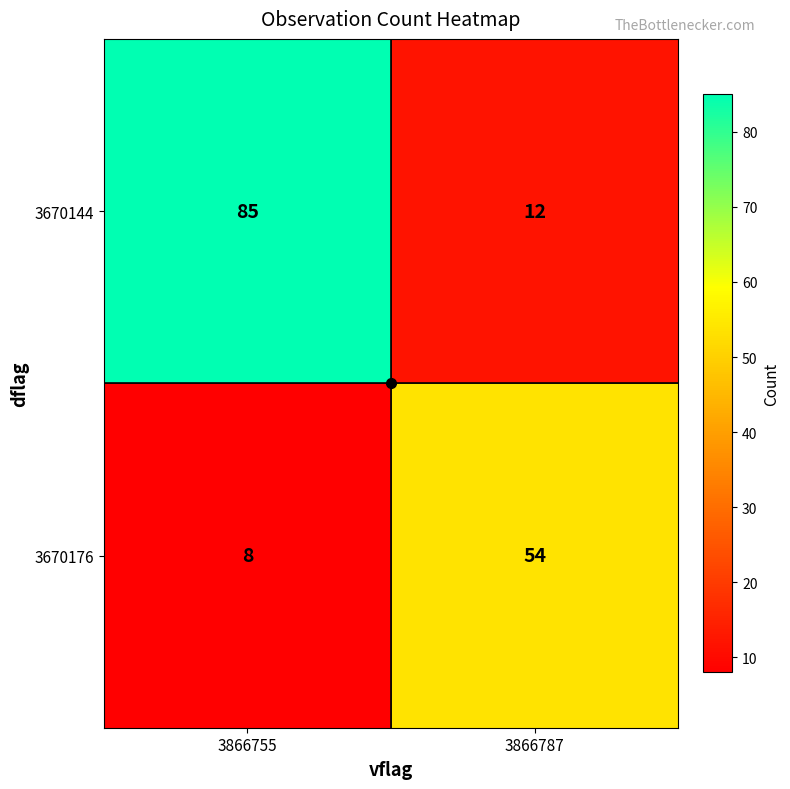

Where is 3670176 nearest to the value 31?

3866755